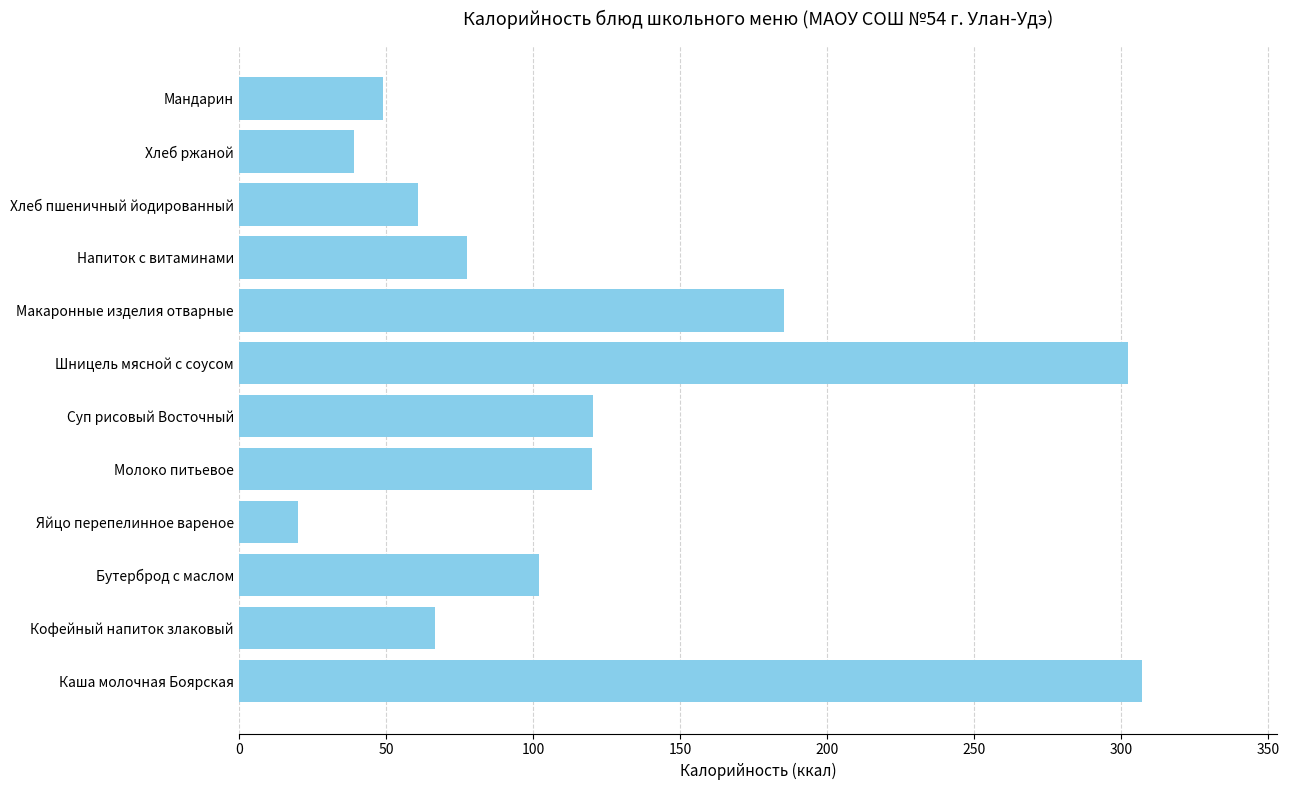

What is the sum of all values?

1450.4